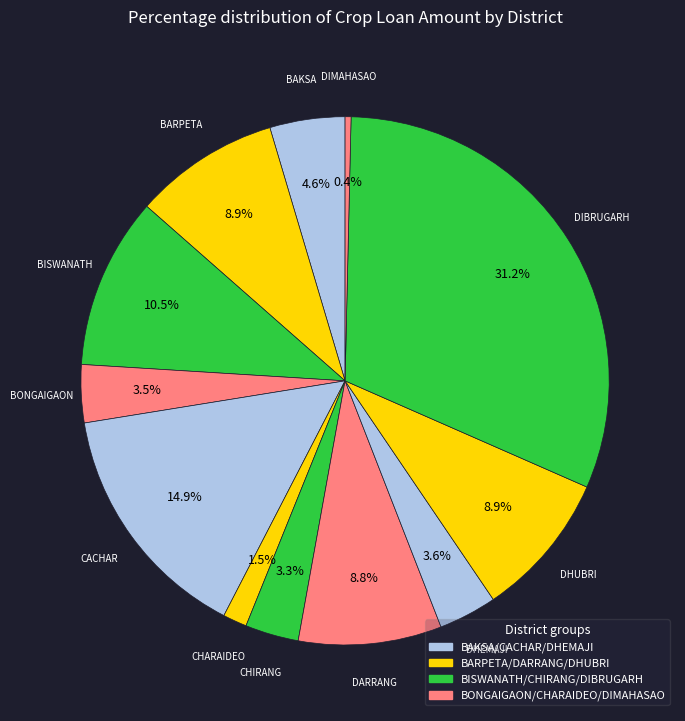

Is there any slice that represents more than half of the pie?

No